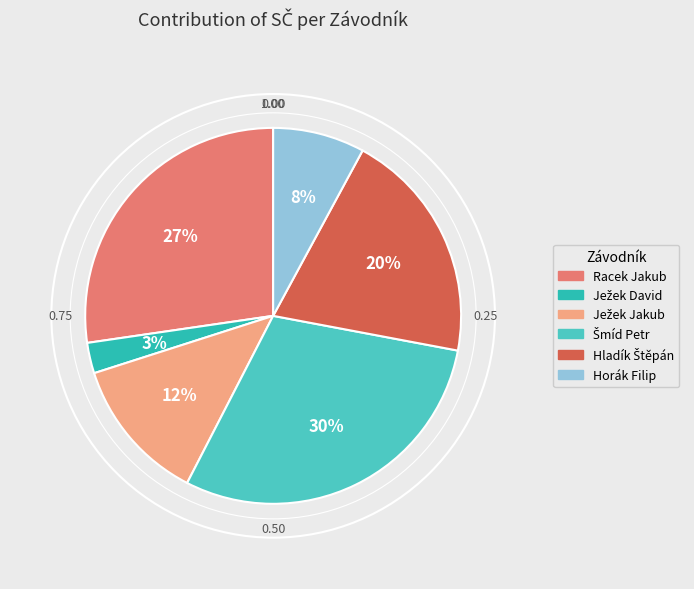

How much of the chart is everything except Ježek David?

97.4%